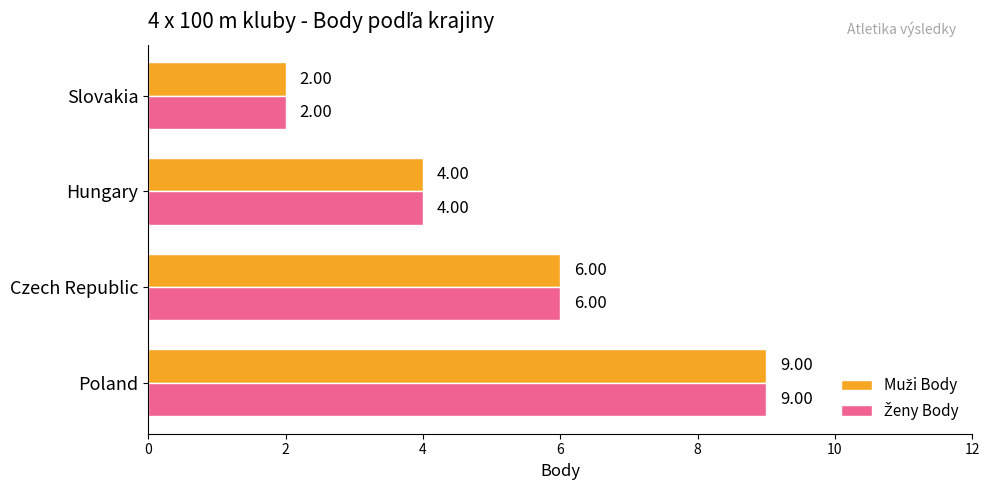

What is the total value across all series at Czech Republic?

12